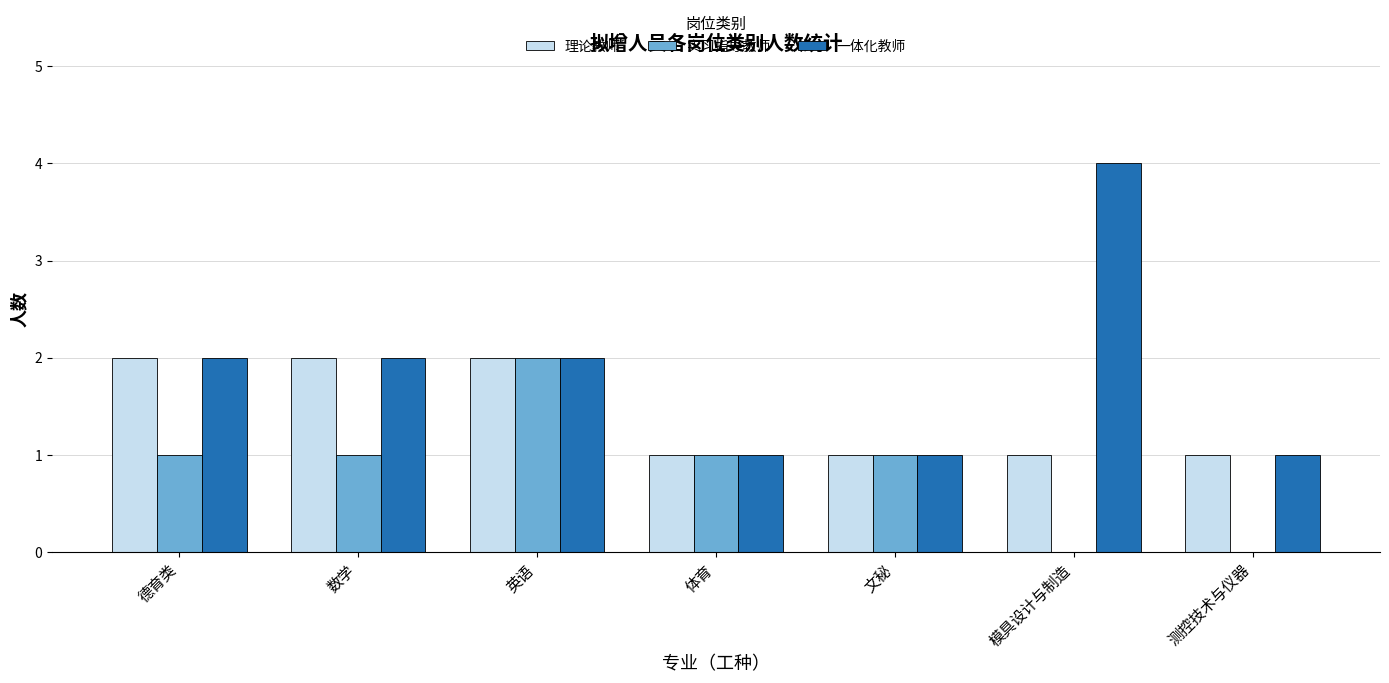

Which series changed the most between 文秘 and 模具设计与制造?

一体化教师